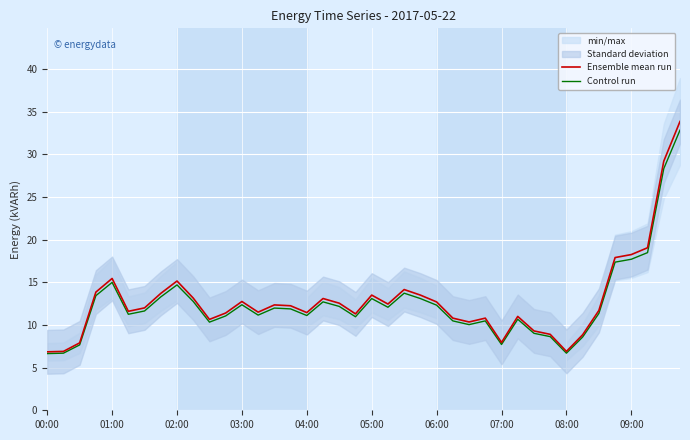

The Ensemble mean run series shows 18.9 at 03:00. True or false?

False